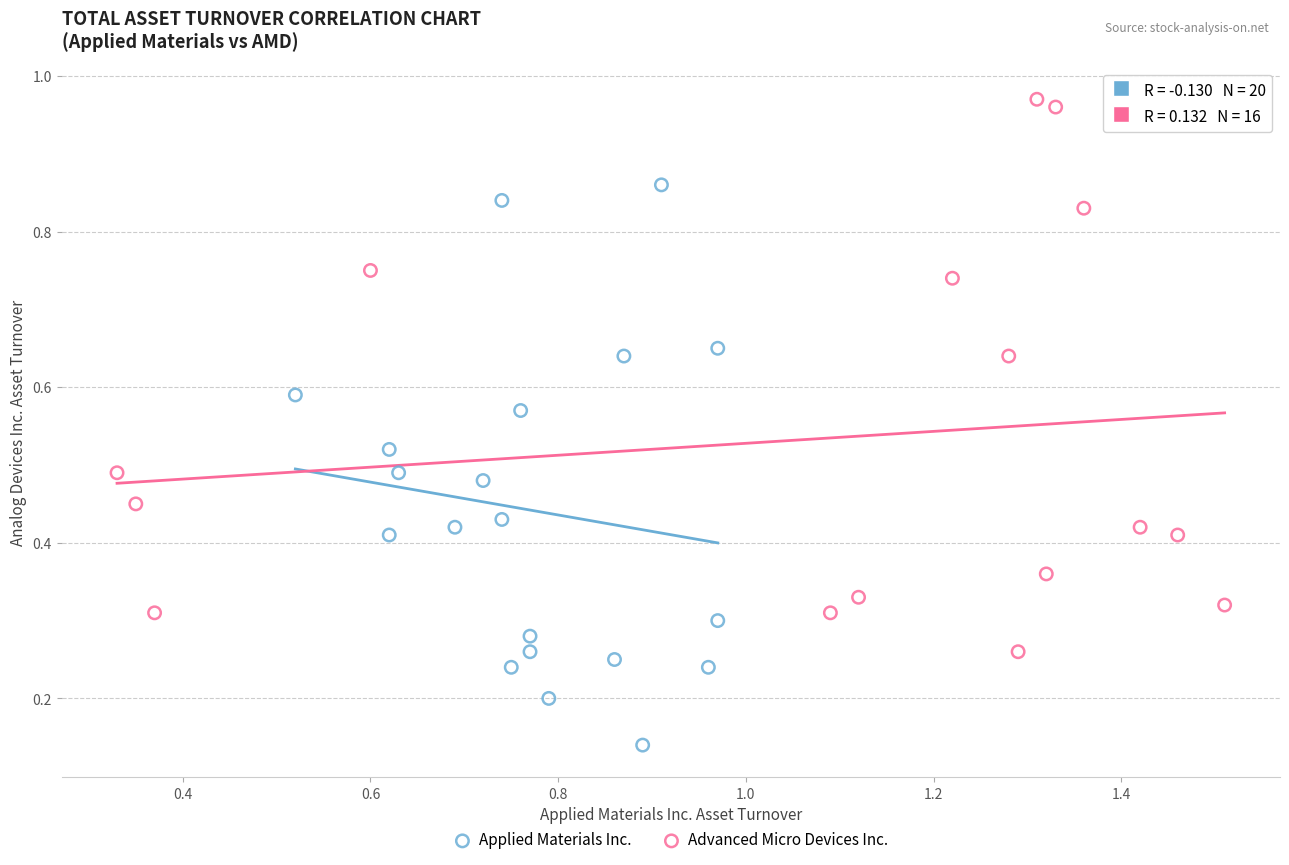

Which series contains the highest Y value?

Advanced Micro Devices Inc.